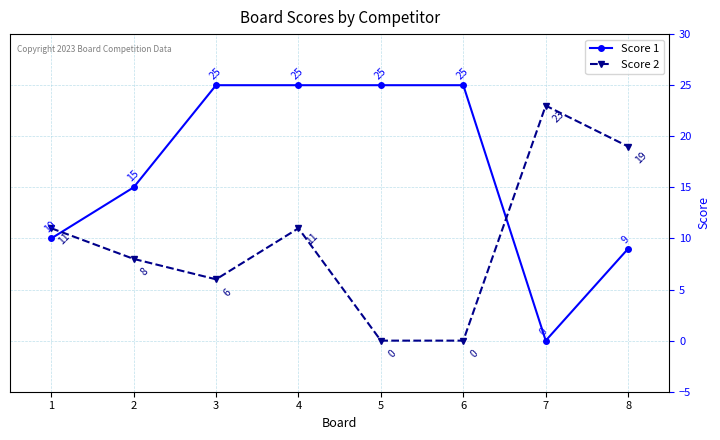

List the series in order of their peak value, highest first.

Score 1, Score 2